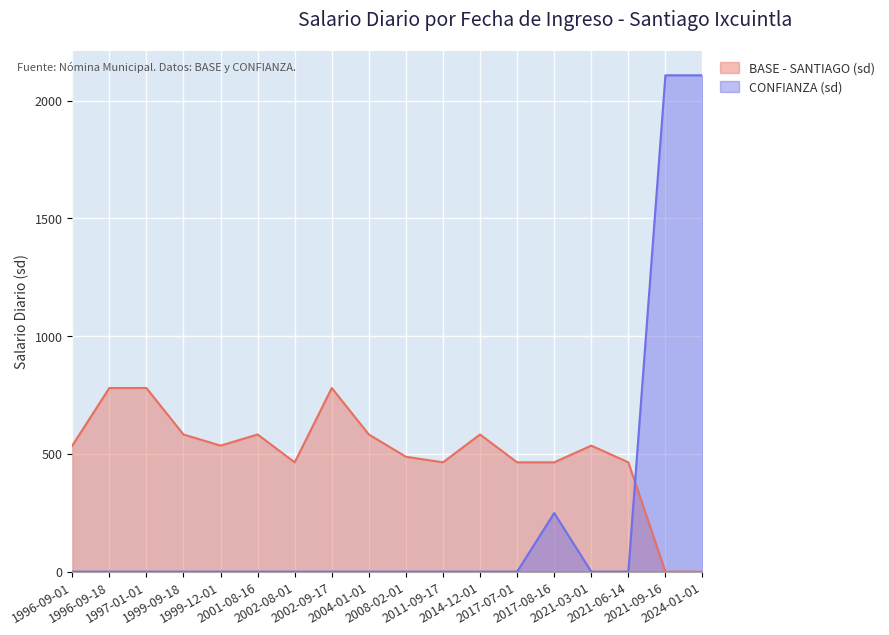

How many intersections are there between BASE - SANTIAGO (sd) and CONFIANZA (sd)?

1